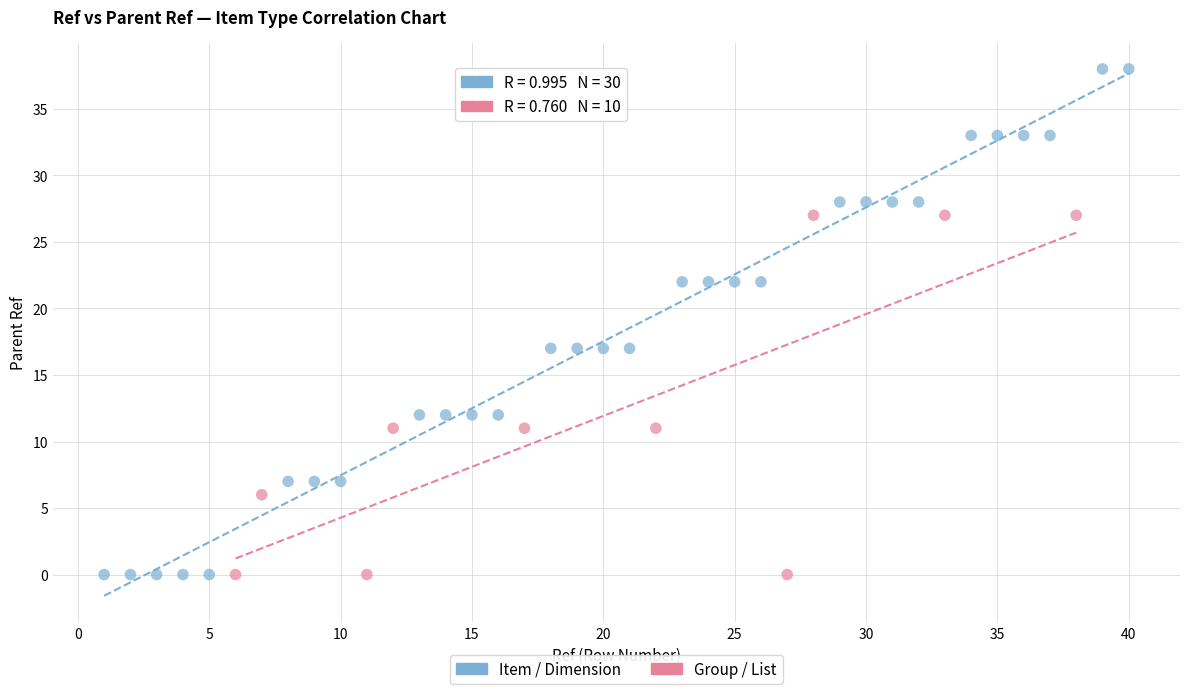

Which series has the widest spread of Y values?

Item / Dimension